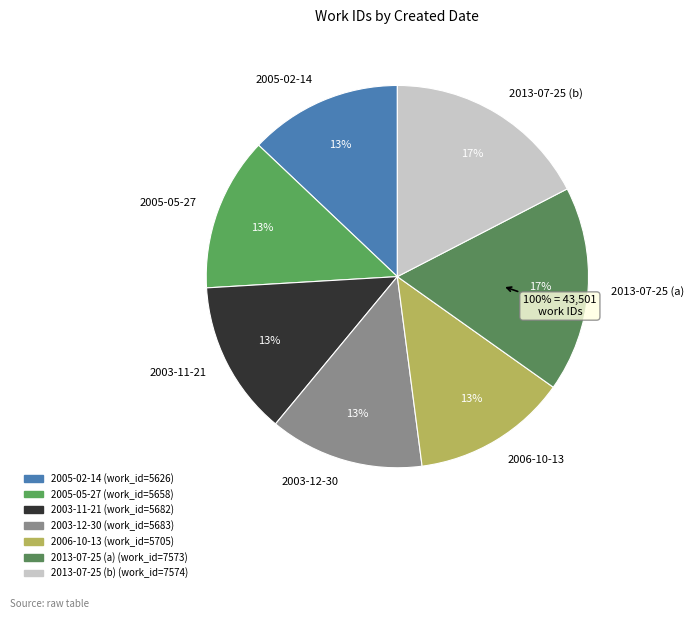

To the nearest percent, what is the average slice percentage?

14%